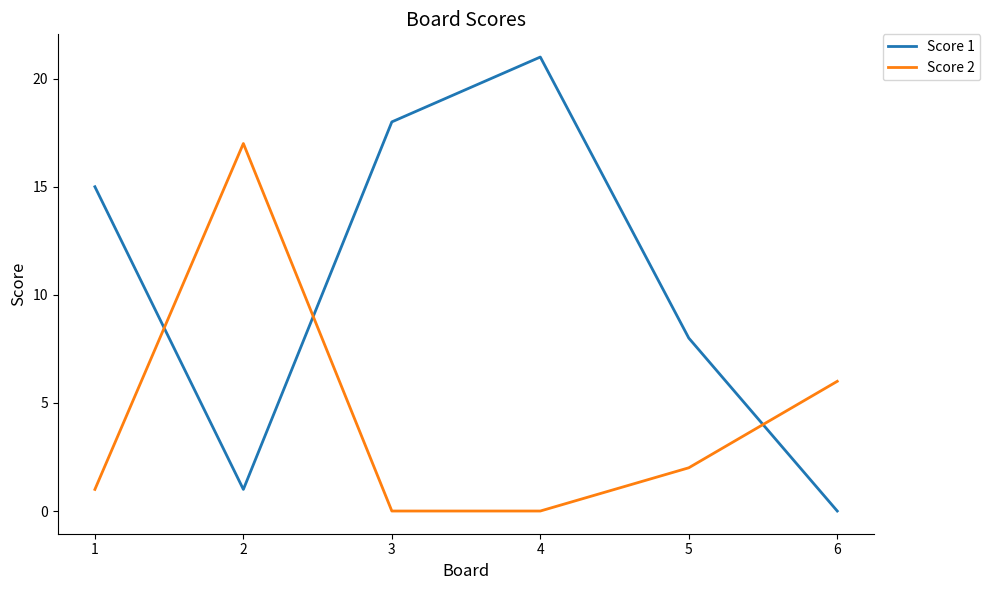

The Score 2 series shows 0 at 3. True or false?

True